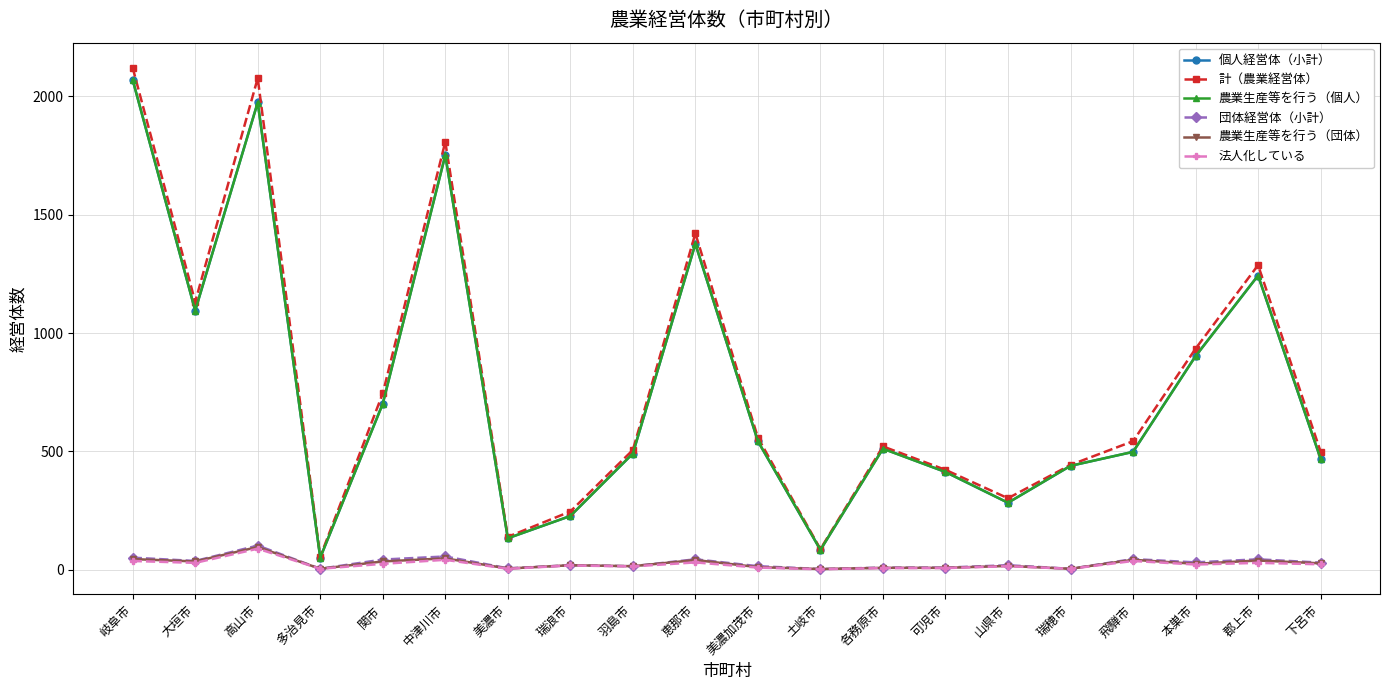

At which category does 法人化している reach its first local peak?

高山市